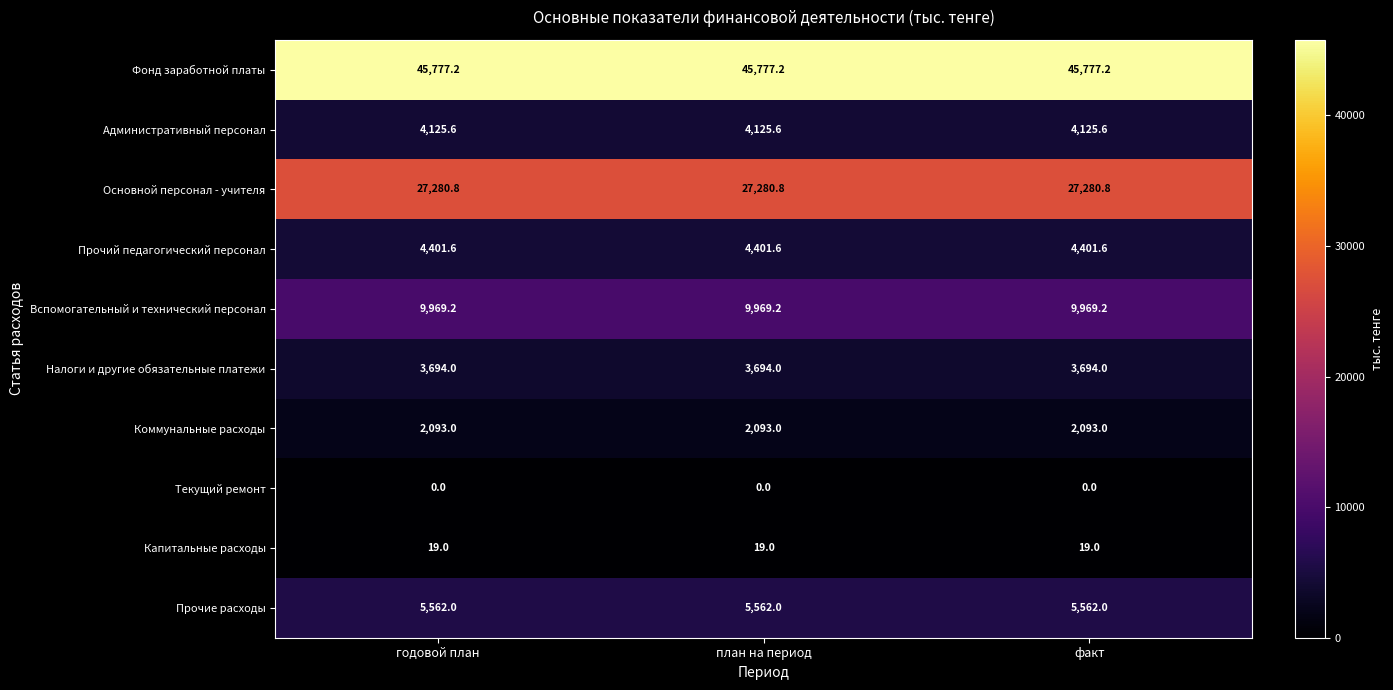

What is the minimum value for Основной персонал - учителя?

27280.8